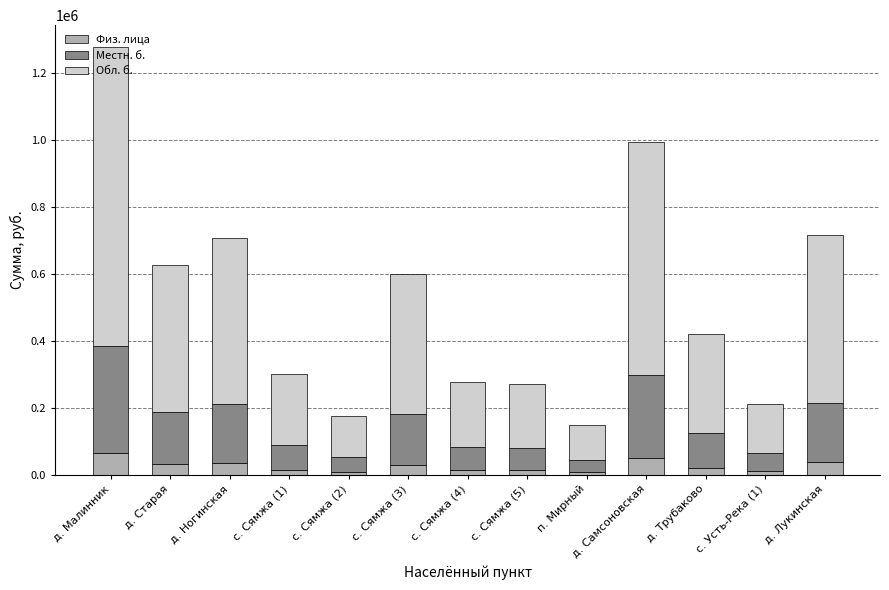

What is the total value across all series at д. Ногинская?

708354.3